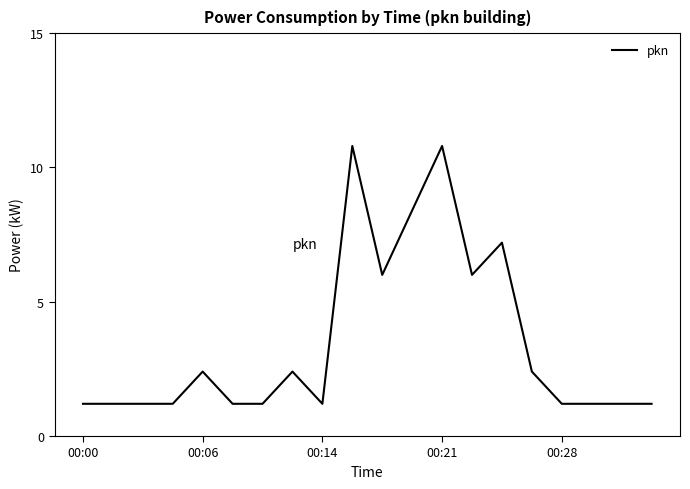

What is the difference between the maximum and minimum values?

9.6